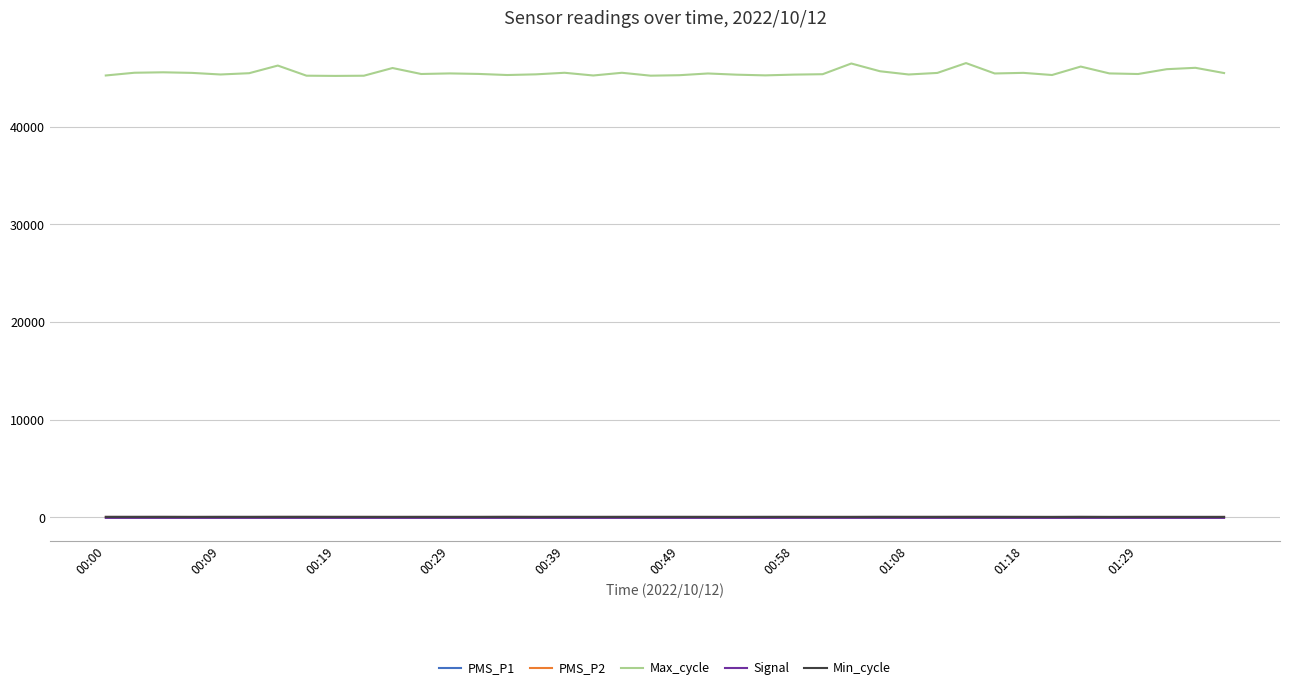

Which series has the largest total across all categories?

Max_cycle